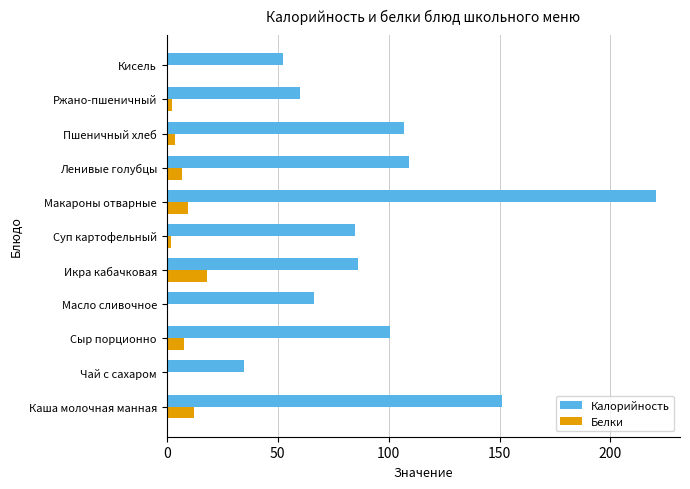

Count the number of categories in the chart.

11